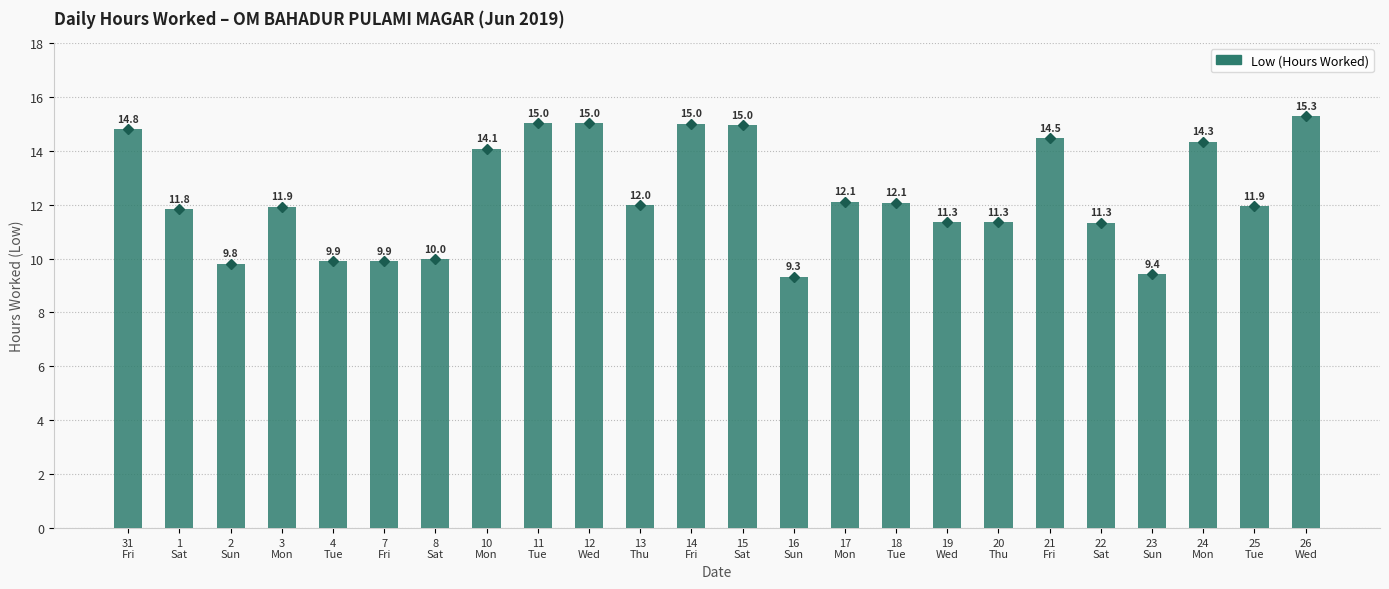

What is the value of the 10th bar from the left?

15.0